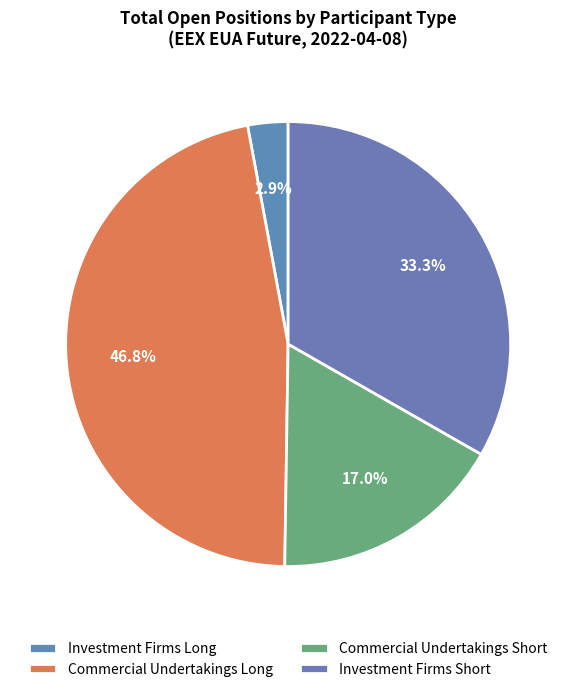

Count the number of slices in the pie.

4